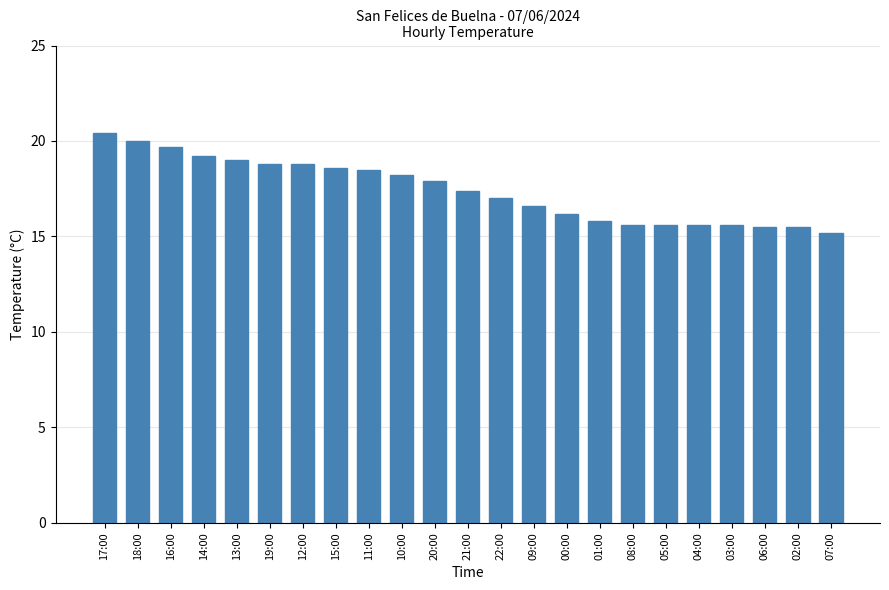

What is the label of the 14th bar from the left?

09:00